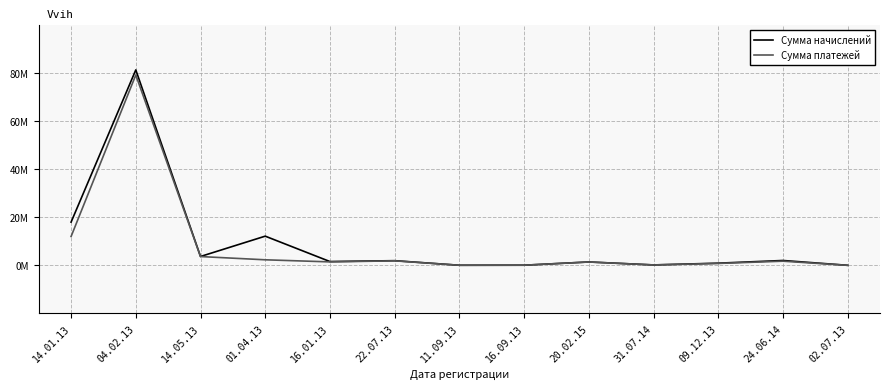

At which category does Сумма платежей reach its first local peak?

04.02.13